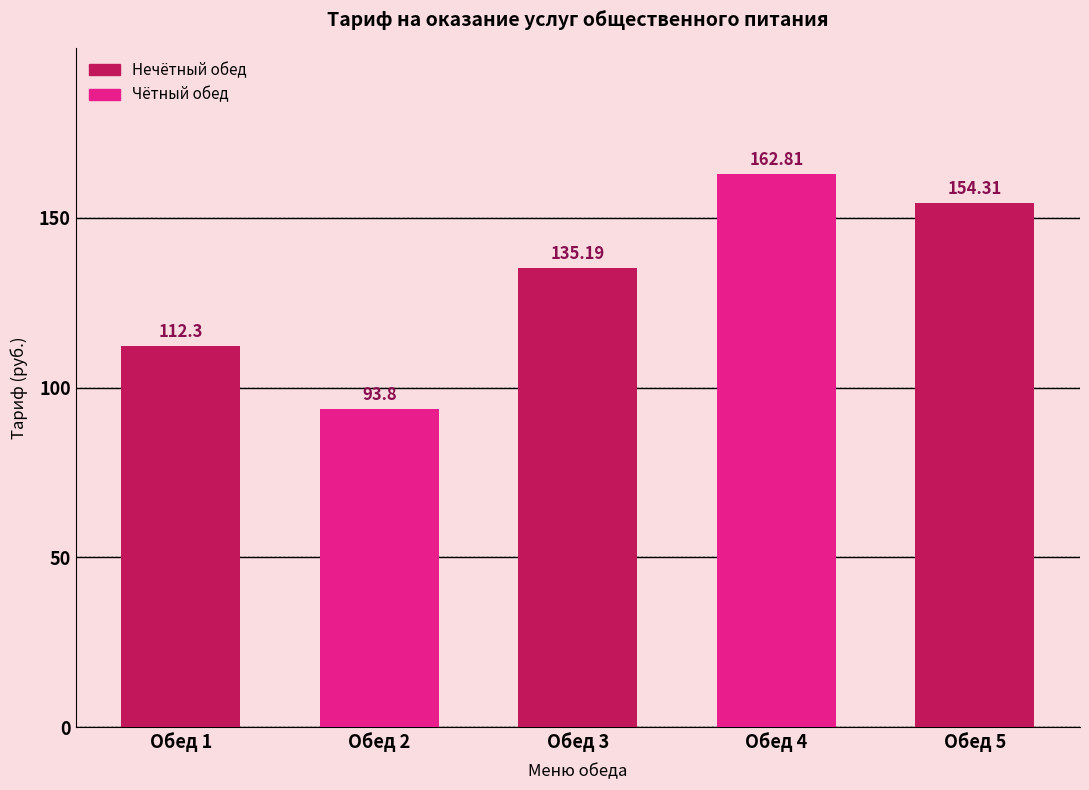

What is the change in value from Обед 2 to Обед 3?

+41.4